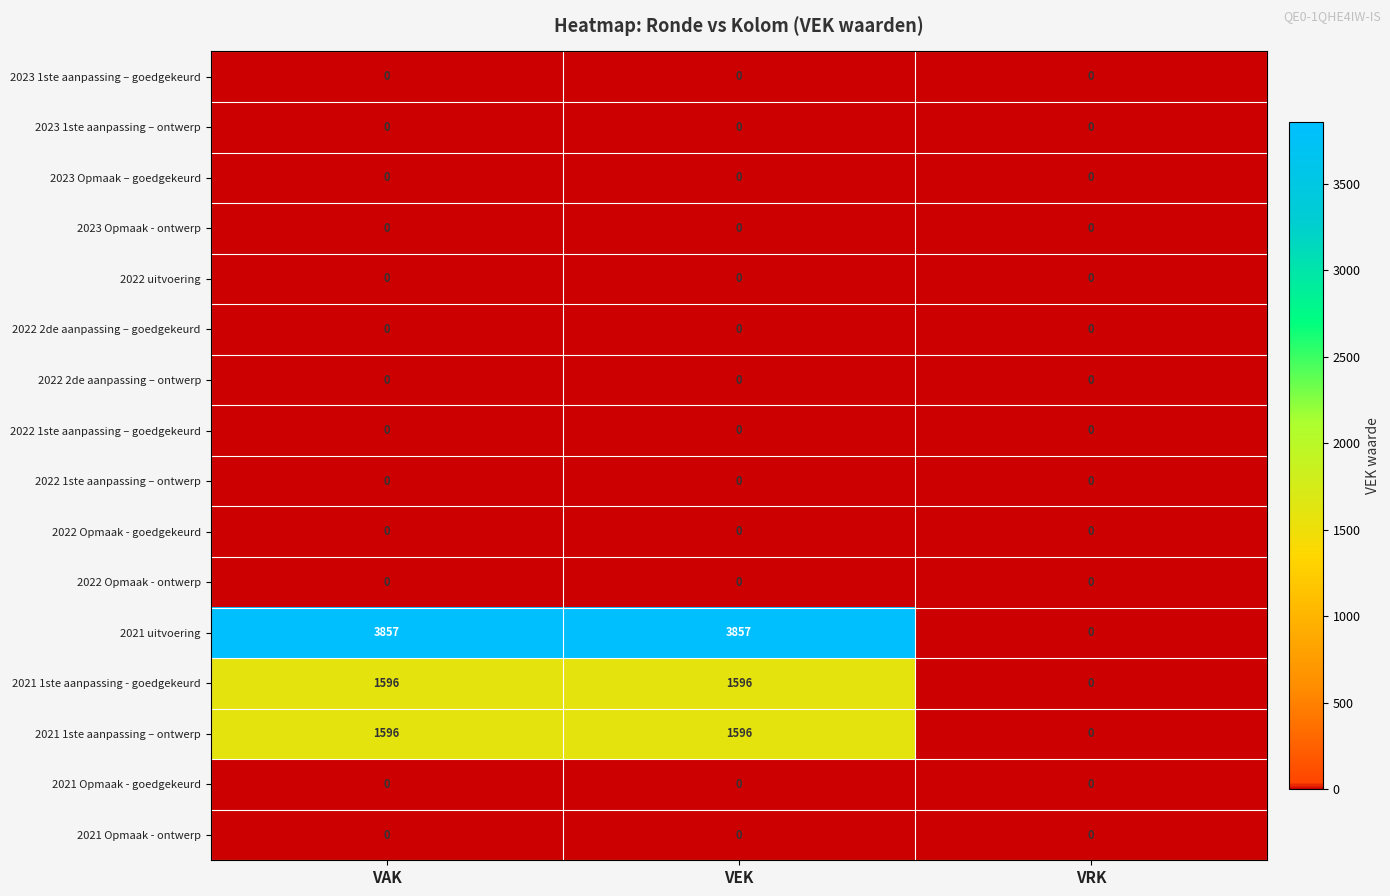

Which series changed the most between VEK and VRK?

2021 uitvoering